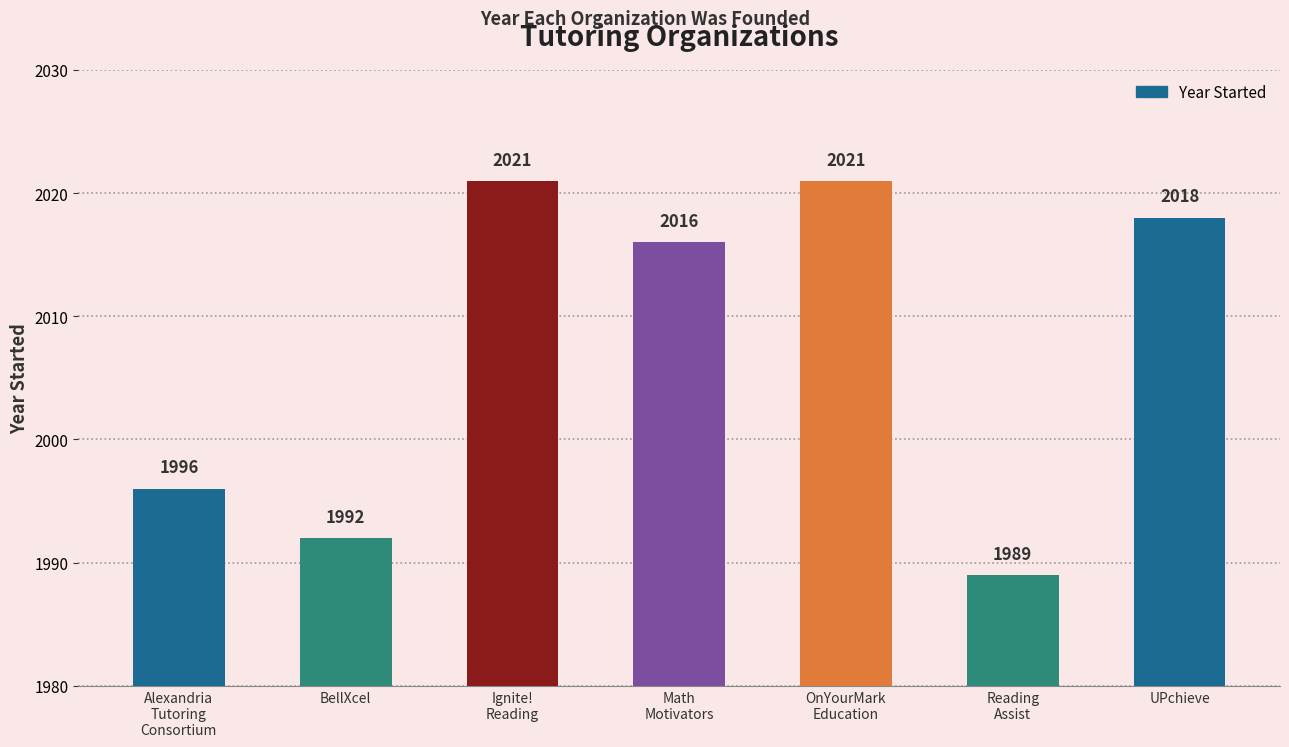

Does the chart contain any negative values?

No